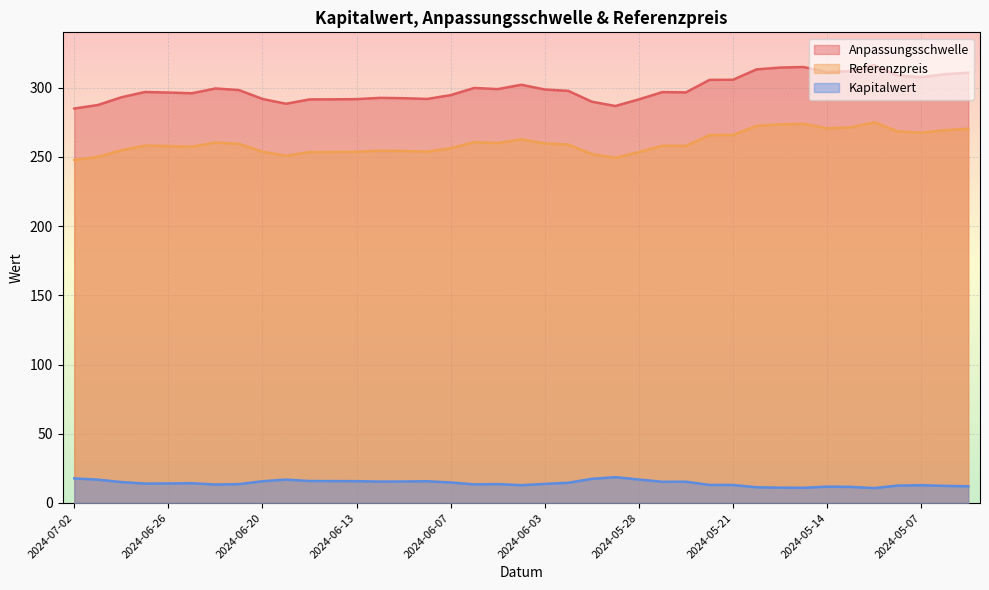

What is the spread (max minus min) of values at 2024-06-24?

286.1